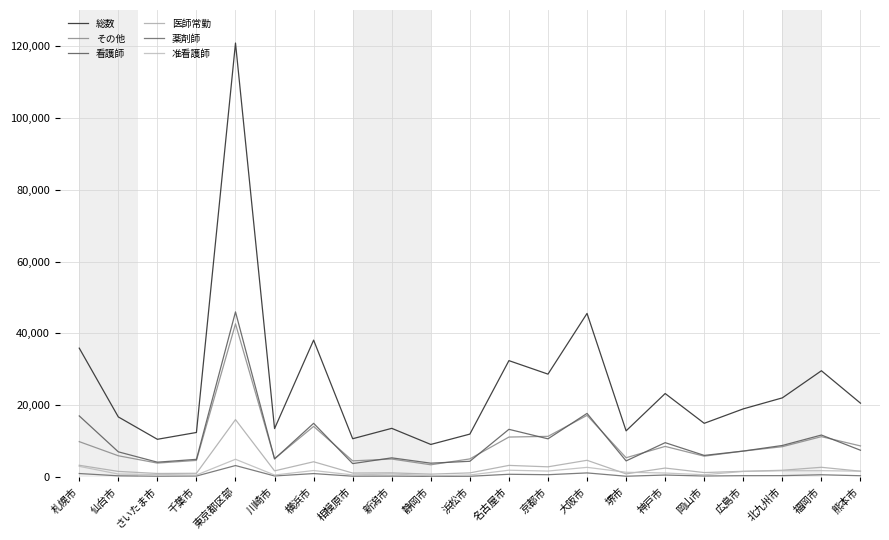

The 医師常勤 series shows 1085.0 at 千葉市. True or false?

True